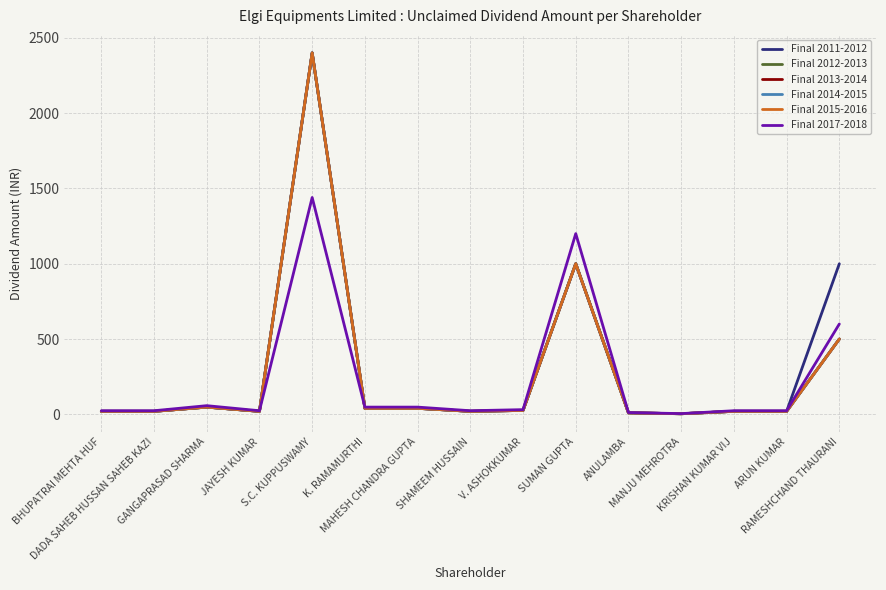

Does the chart display data point markers on the line(s)?

No